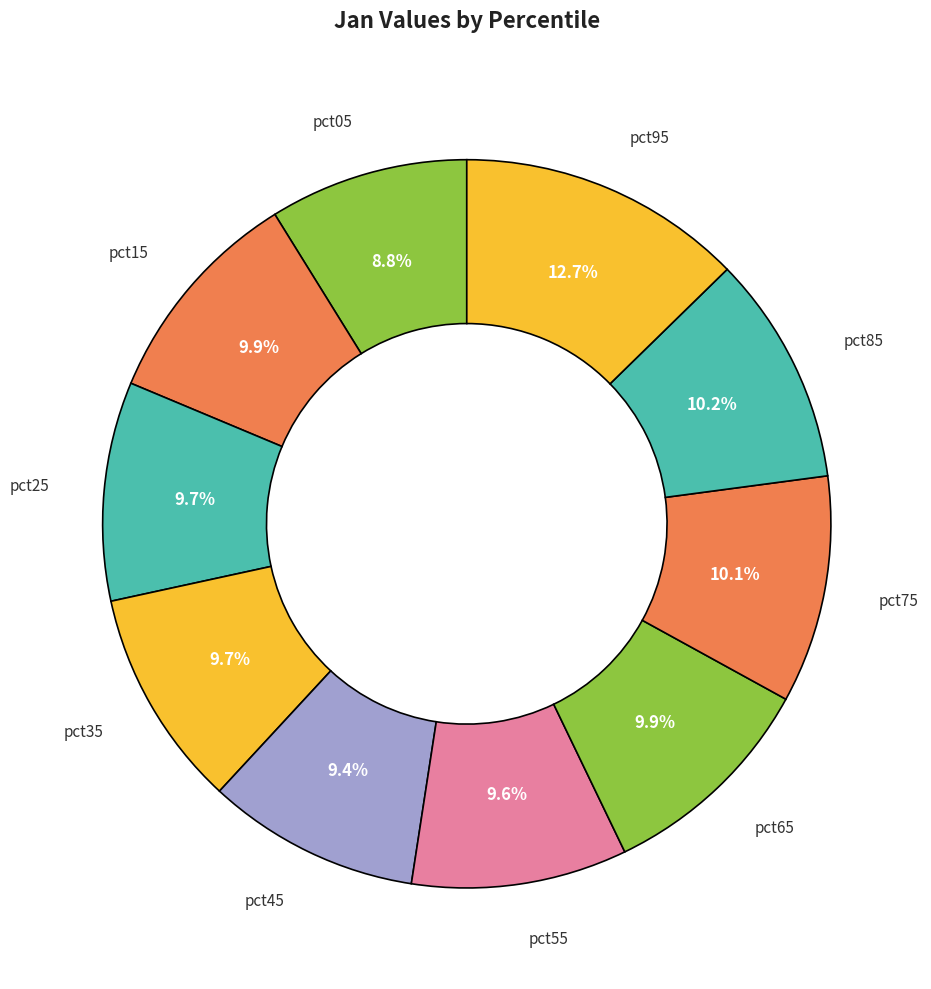

What is the smallest slice in the pie chart?

pct05